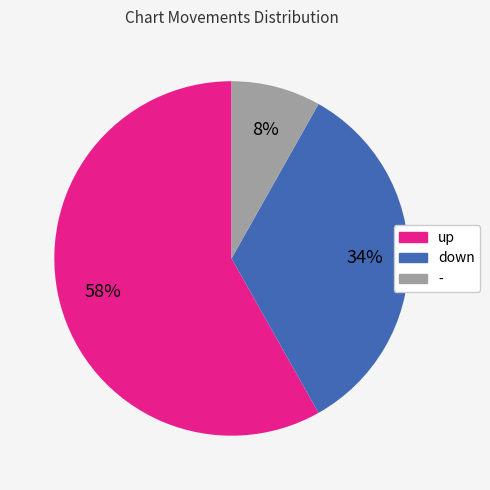

What percentage is the - slice, to the nearest percent?

8%